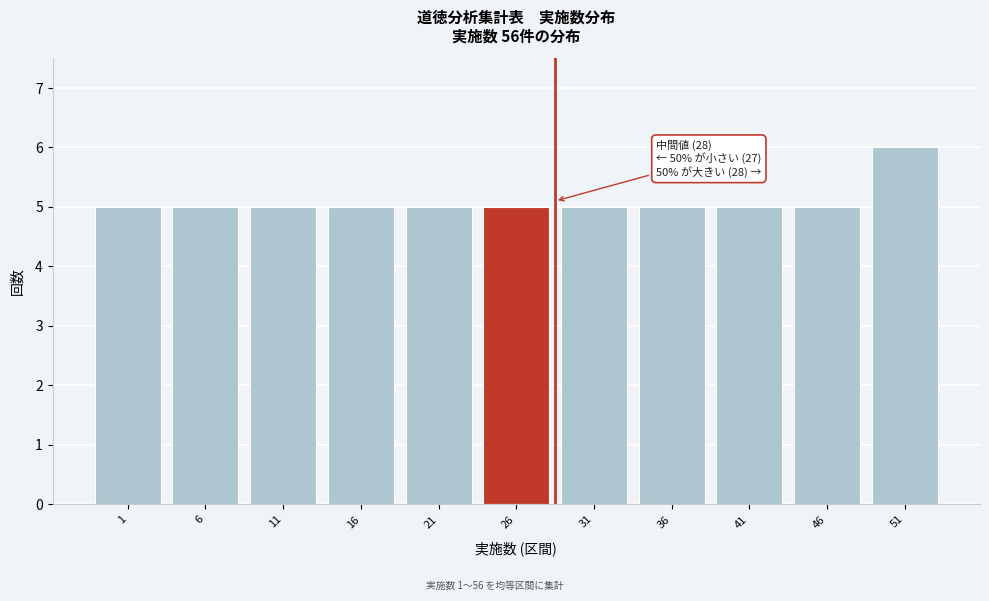

Reading right to left, transcribe all the data shown in this chart.

6	5	5	5	5	5	5	5	5	5	5